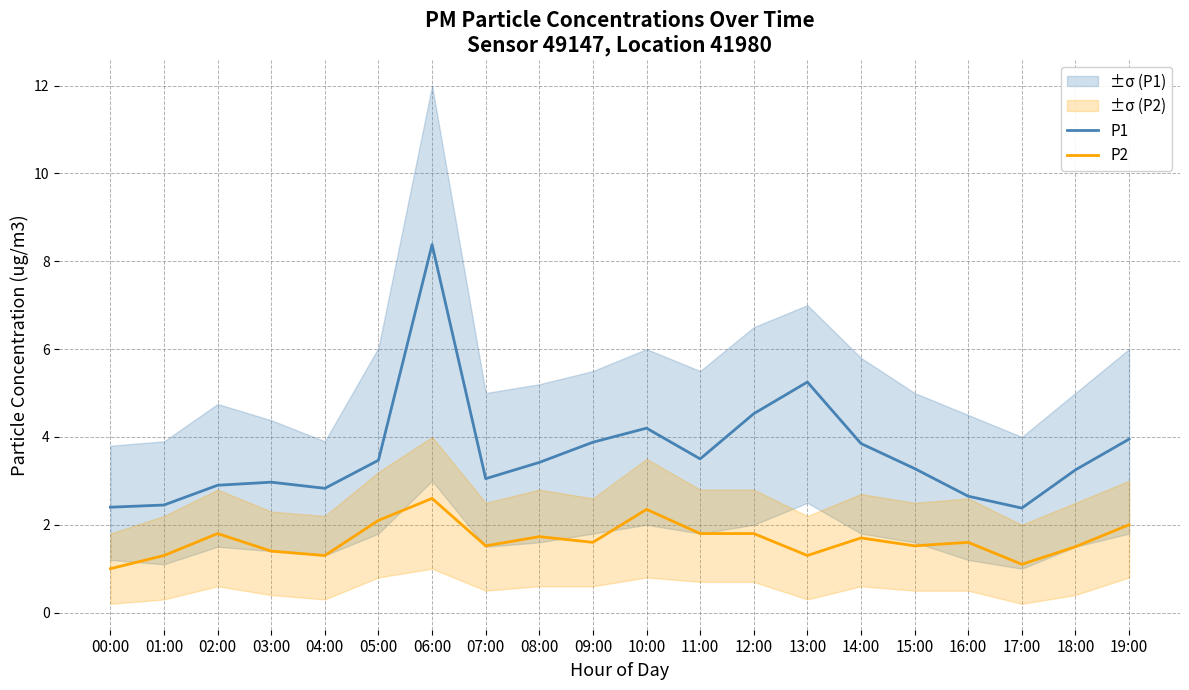

Rank the series by their maximum value, from lowest to highest.

P2, P1